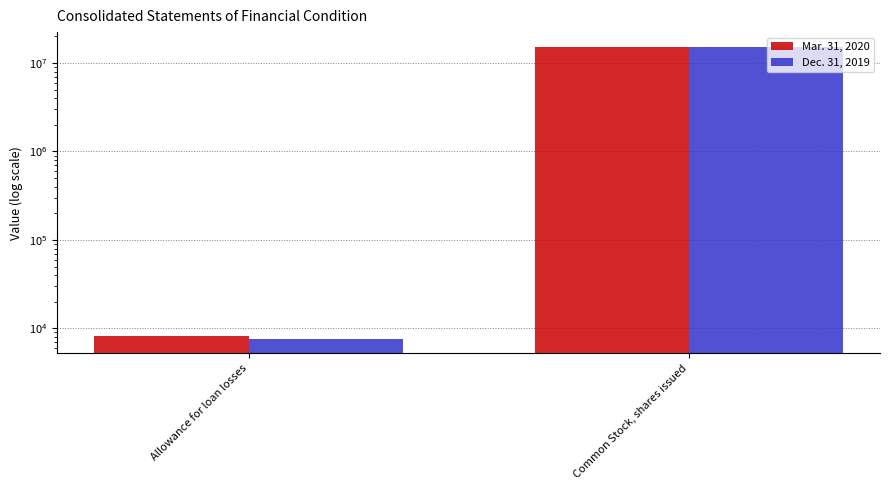

How many data points in Mar. 31, 2020 are less than 15072268?

1